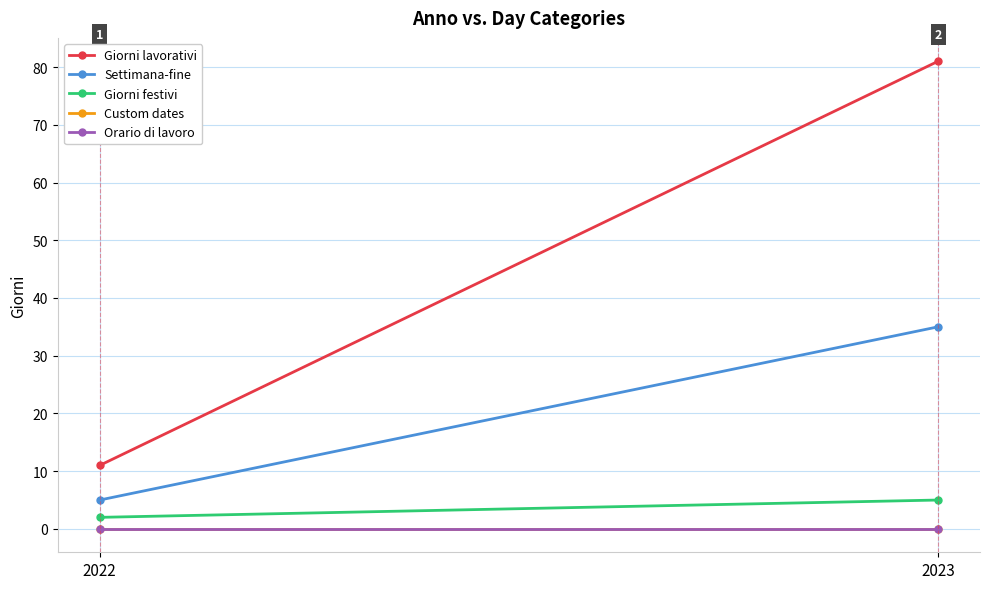

Where is Orario di lavoro nearest to the value 0?

2022